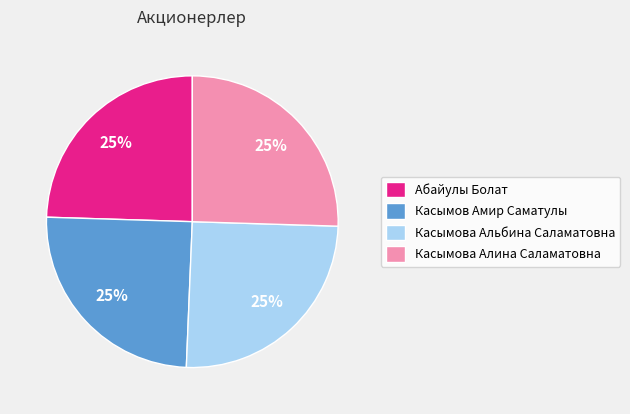

Is there any slice that represents more than half of the pie?

No